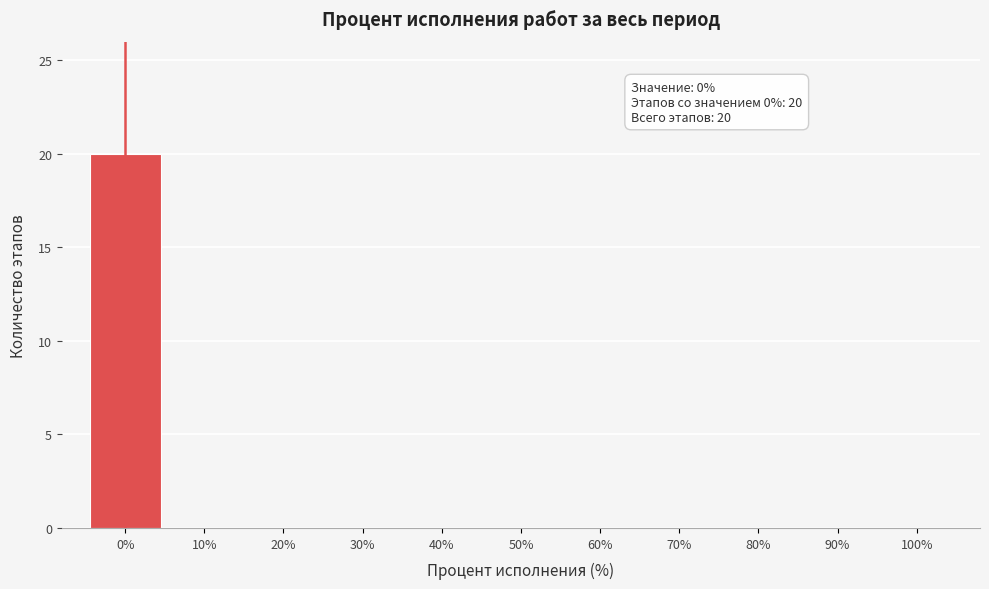

Which range on the x-axis has the tallest bar?

-5 to 5